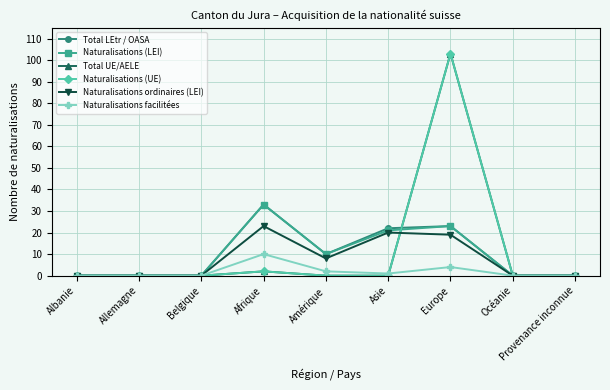

How many interior local peaks does the Total UE/AELE series have?

2